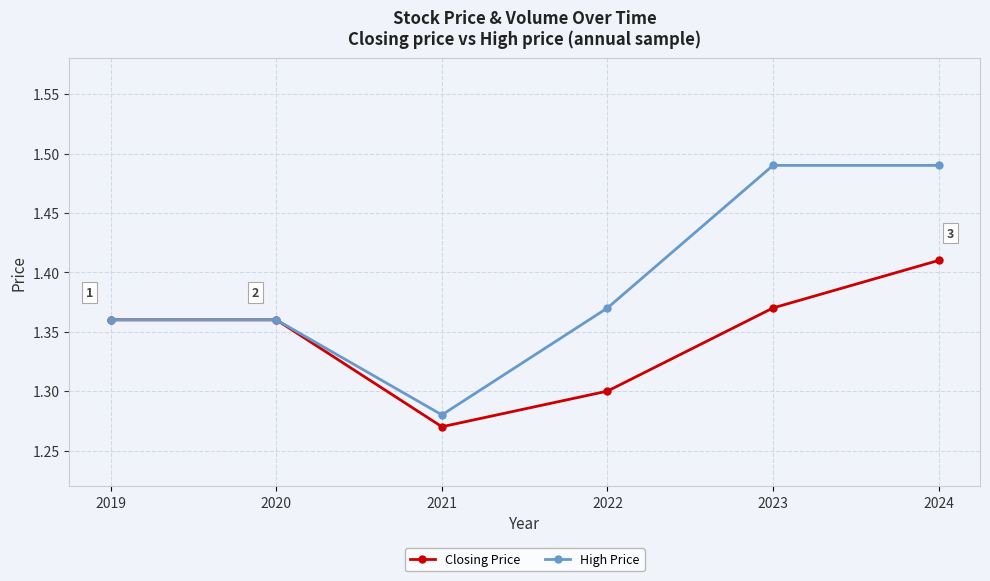

Which series has the largest total across all categories?

High Price